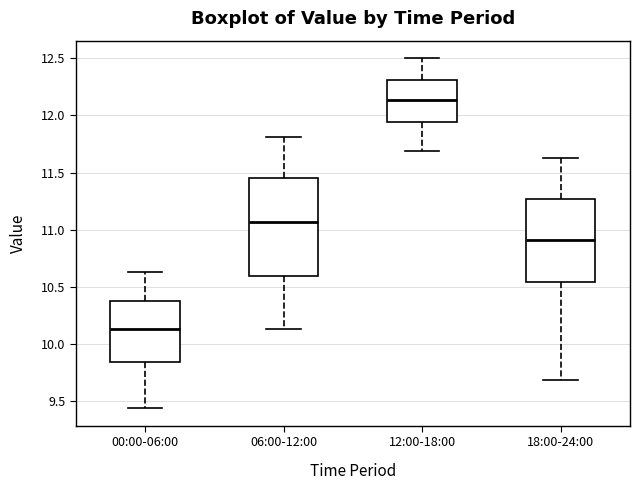

Which box is the tallest, from its lower edge to its upper edge?

06:00-12:00